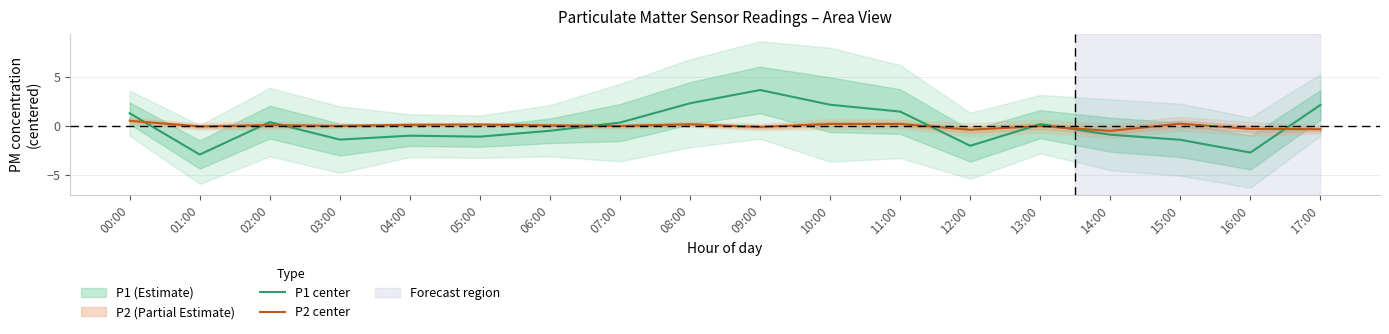

Reading left to right, extract all data points from this chart.

P1 center: 1.3	-2.9	0.4	-1.4	-1.0	-1.1	-0.5	0.3	2.3	3.7	2.2	1.5	-2.0	0.2	-0.9	-1.4	-2.7	2.1
P2 center: 0.5	-0.1	0.1	-0.0	0.1	0.1	0.0	-0.0	0.2	-0.1	0.2	0.2	-0.4	-0.0	-0.5	0.2	-0.3	-0.3